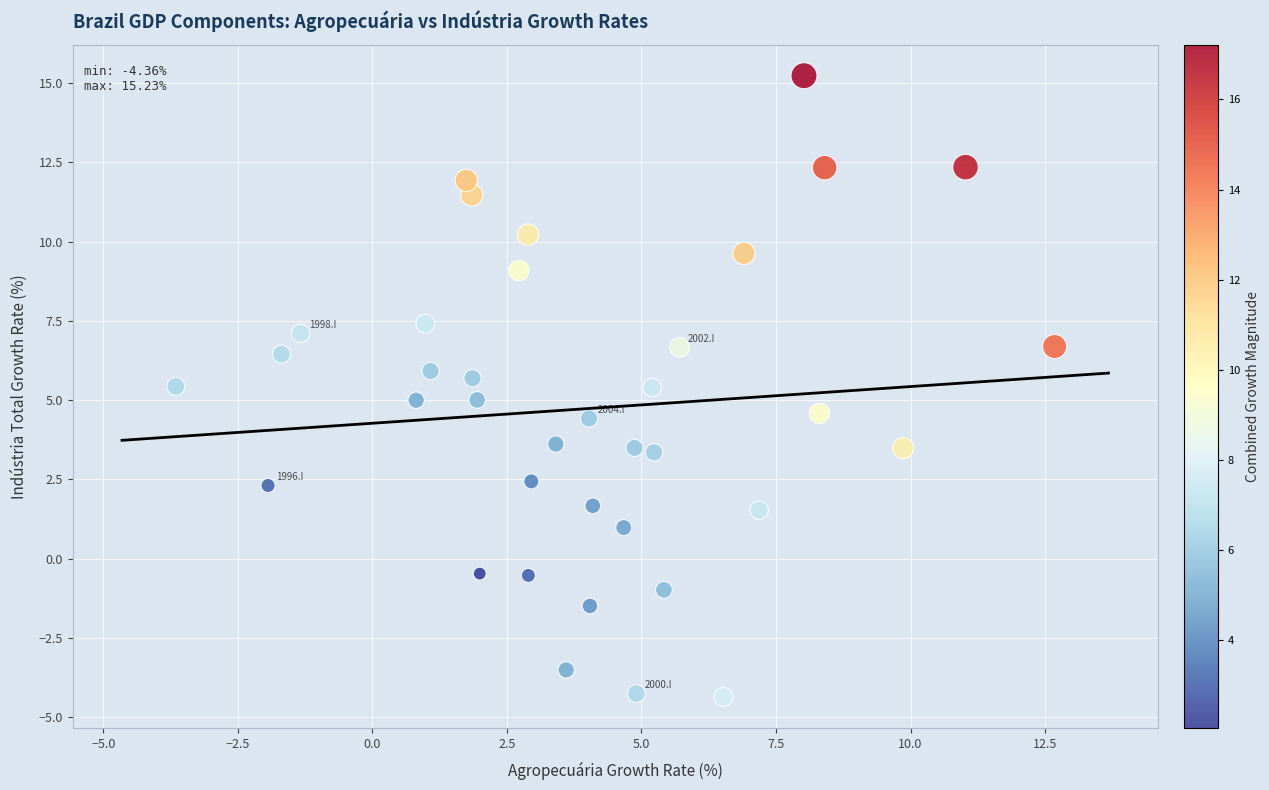

What is the range of X values (max minus min)?

16.3